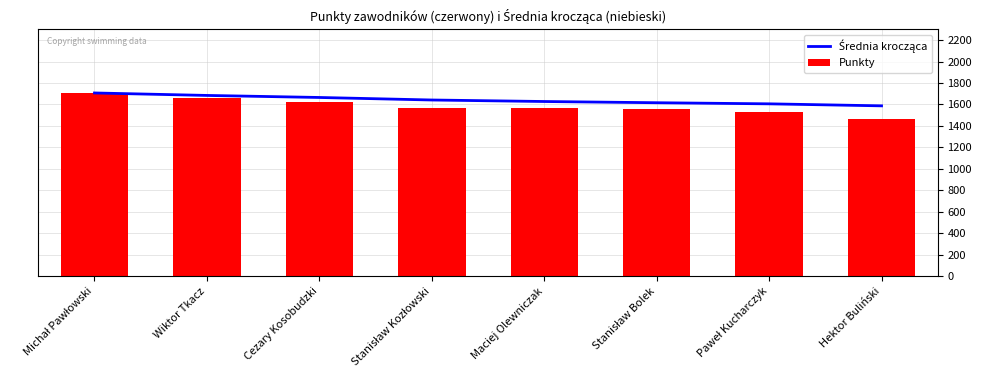

Which series changed the most between Stanisław Kozłowski and Hektor Buliński?

Punkty